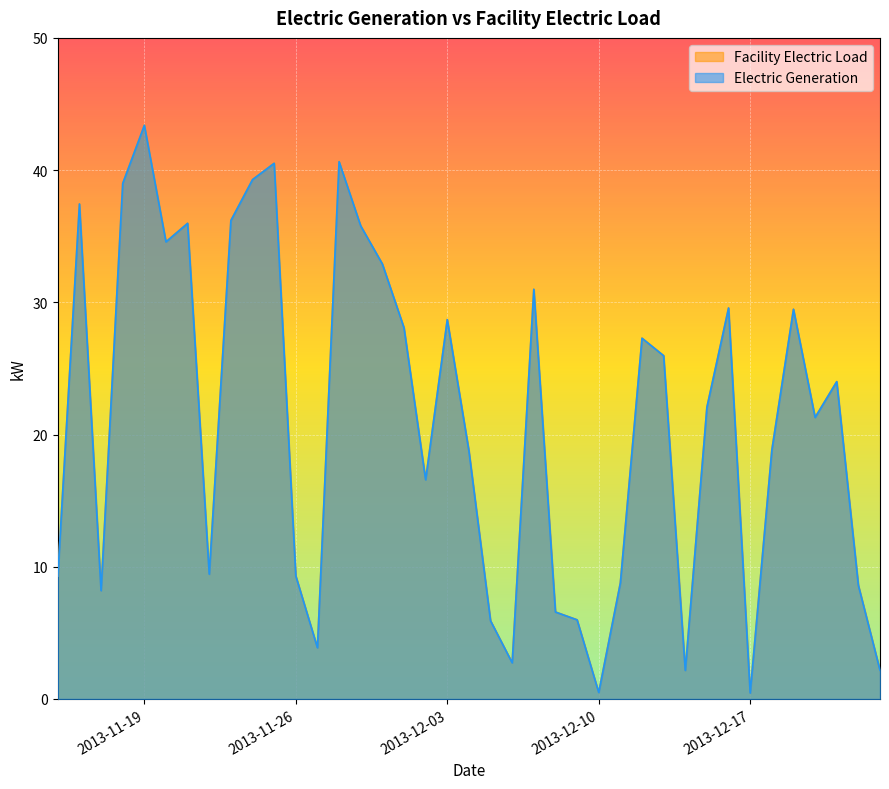

What is the total value across all series at 2013-12-04?

37.5